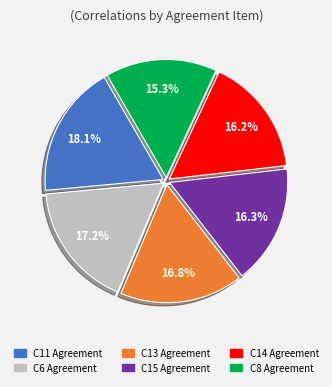

To the nearest percent, what is the average slice percentage?

17%